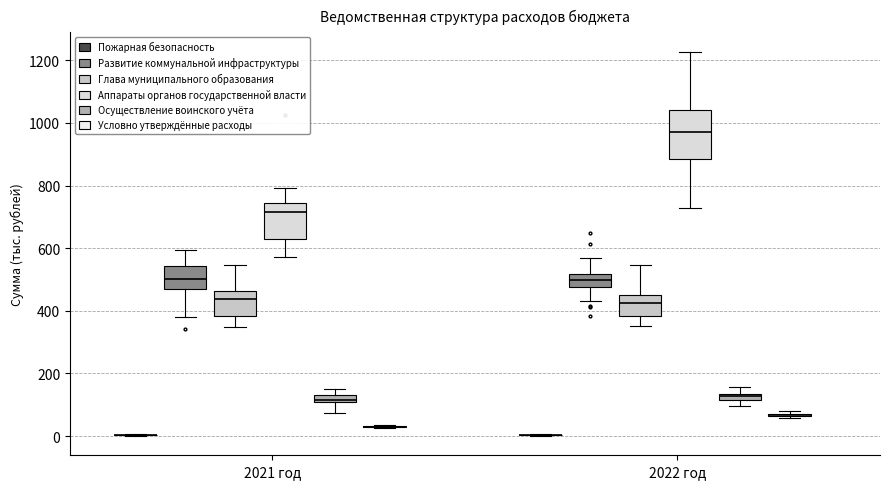

Which box is the tallest, from its lower edge to its upper edge?

2022 год (Аппараты органов государственной власти)